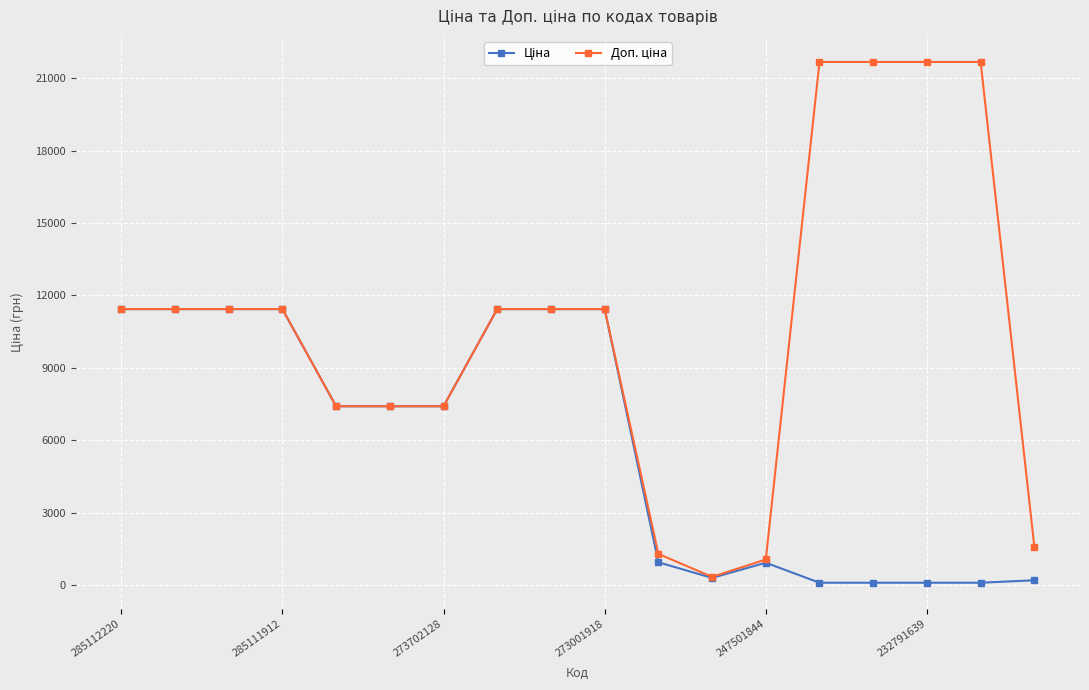

What is the greatest value displayed?

21678.8